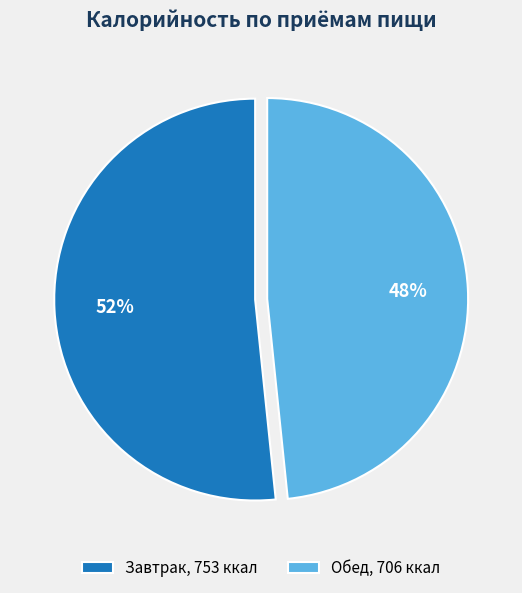

What is the largest slice in the pie chart?

Завтрак